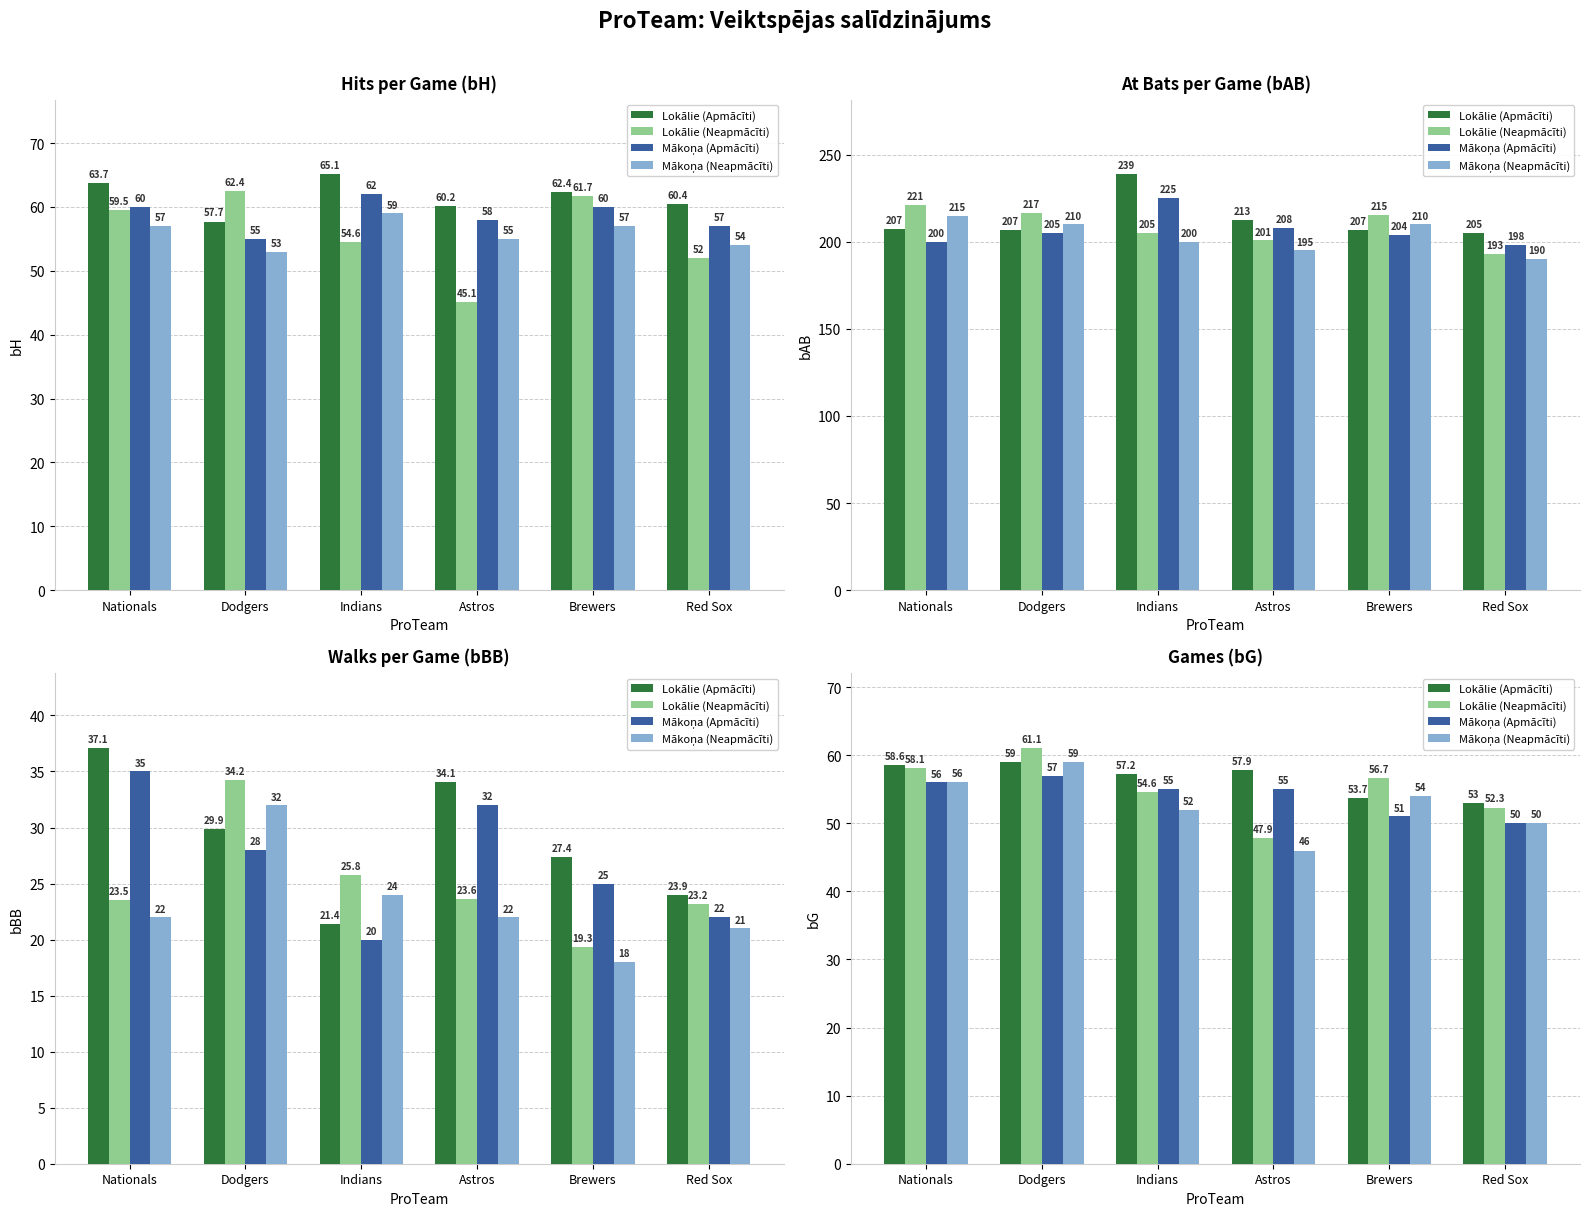

What is the label of the 4th bar from the right?

Indians